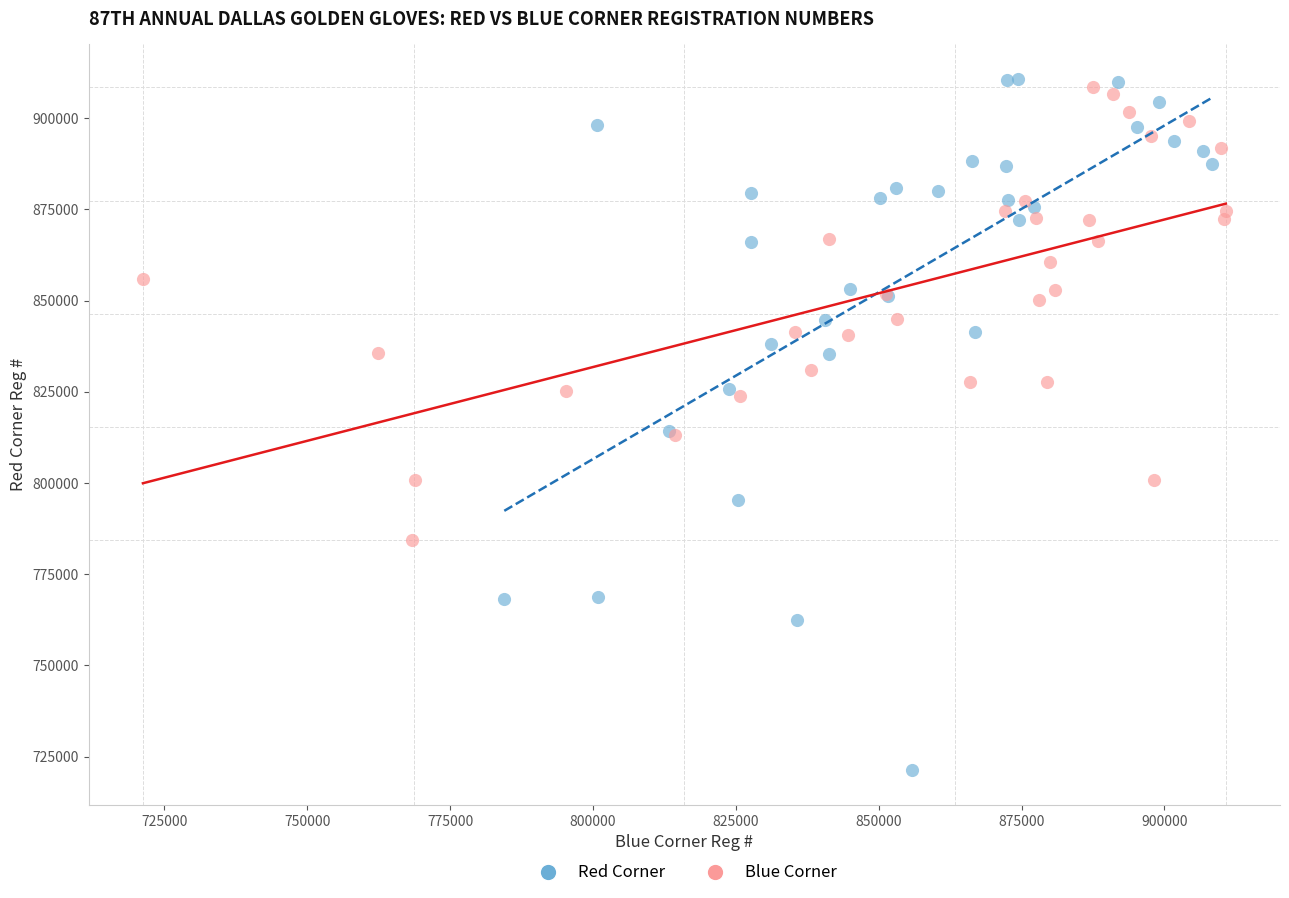

Which series contains the lowest Y value?

Red Corner